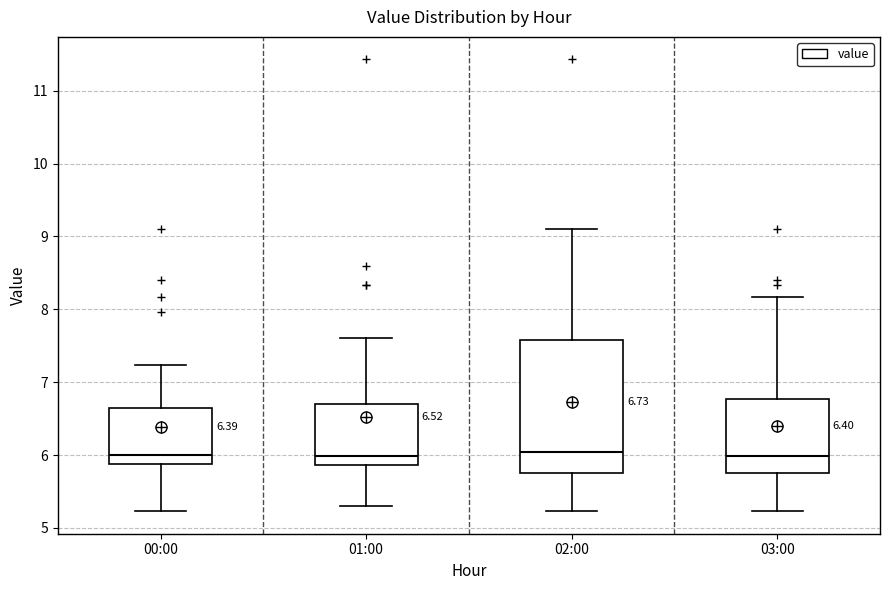

Which box is the tallest, from its lower edge to its upper edge?

02:00